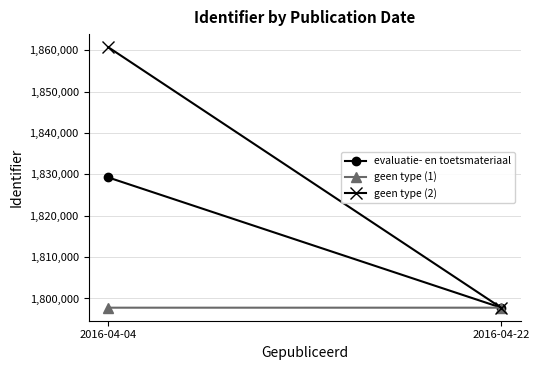

What is the difference between the maximum and minimum values in the evaluatie- en toetsmateriaal series?

31479.0